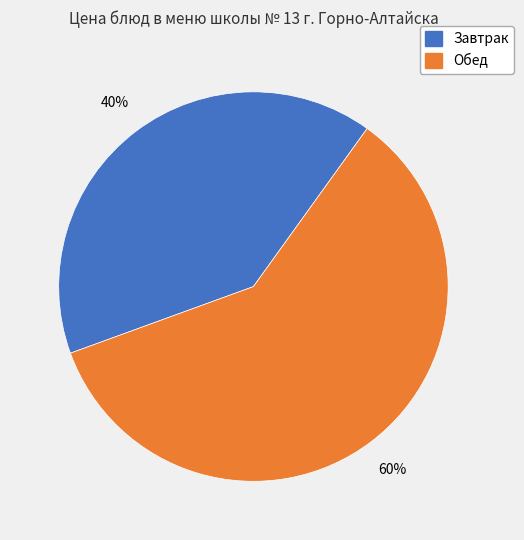

To the nearest percent, what is the average slice percentage?

50%